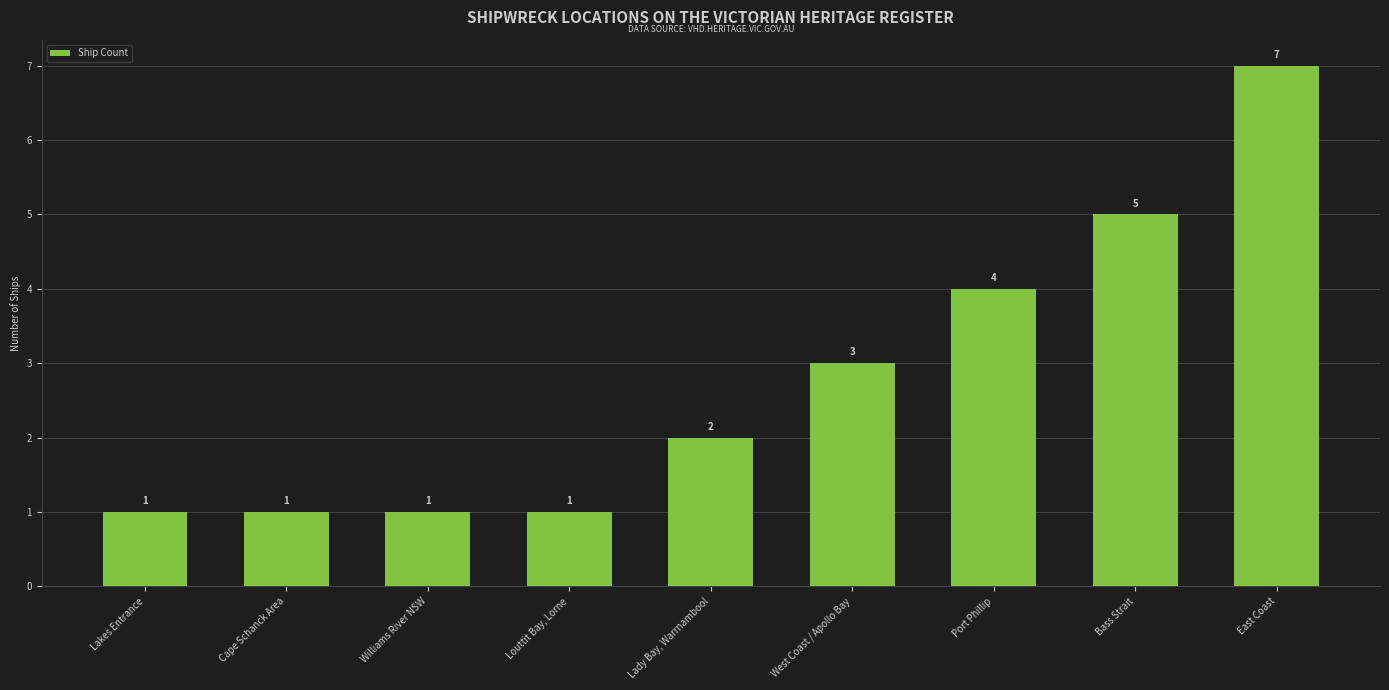

Between Lady Bay, Warrnambool and East Coast, which is larger?

East Coast